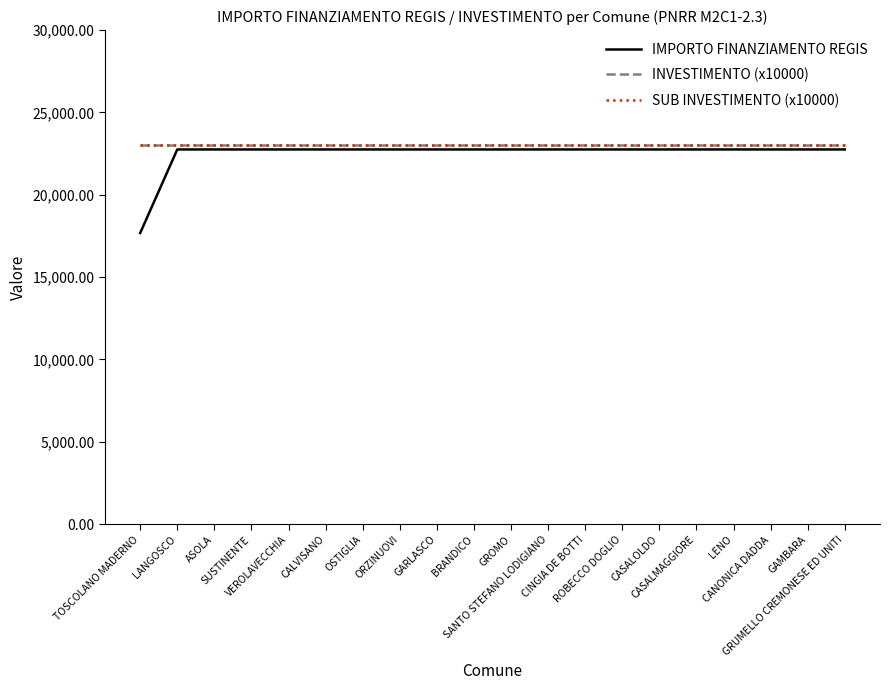

How many lines are shown in the chart?

3